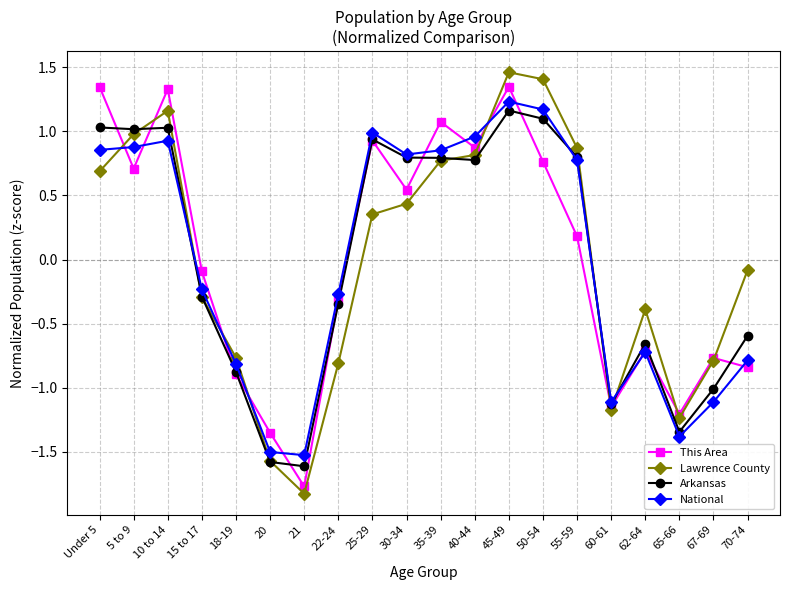

What is the difference between the highest and lowest values at 50-54?

0.6